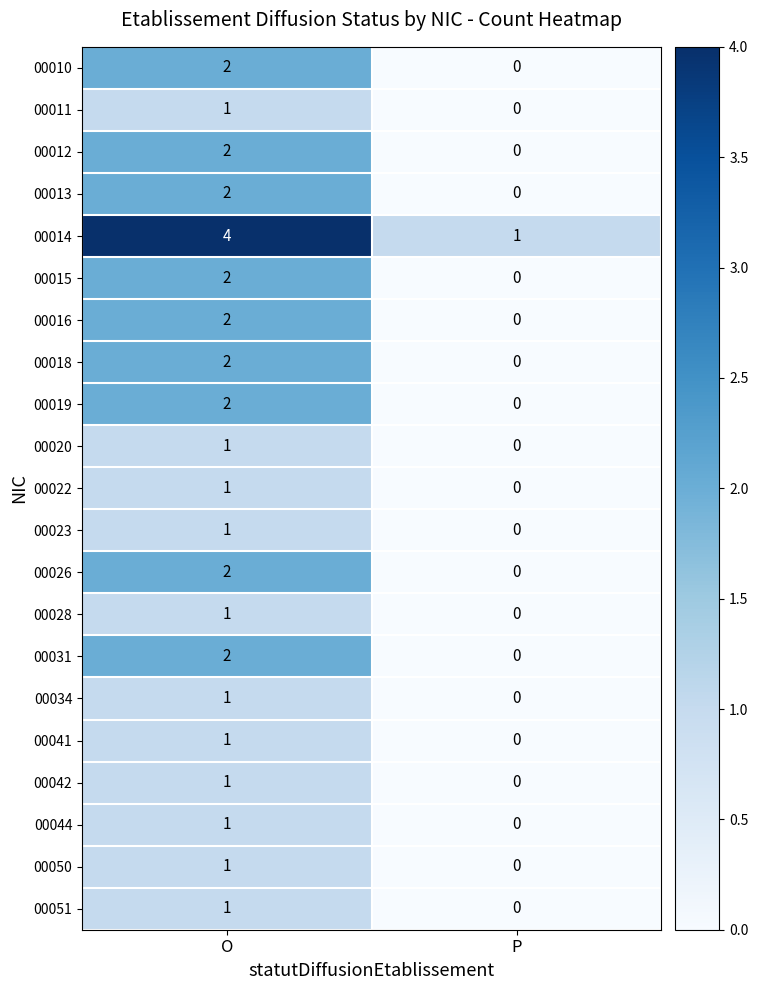

What is the greatest value displayed?

4